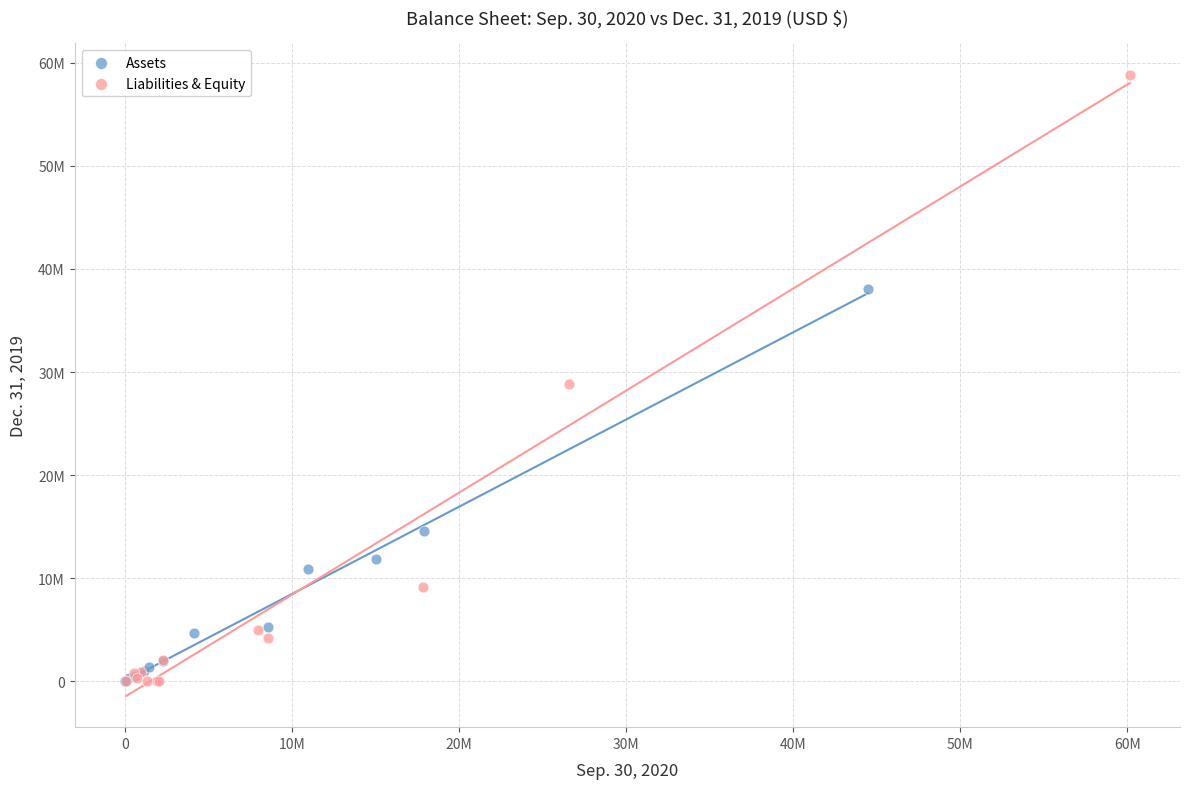

Which series contains the highest Y value?

Liabilities & Equity